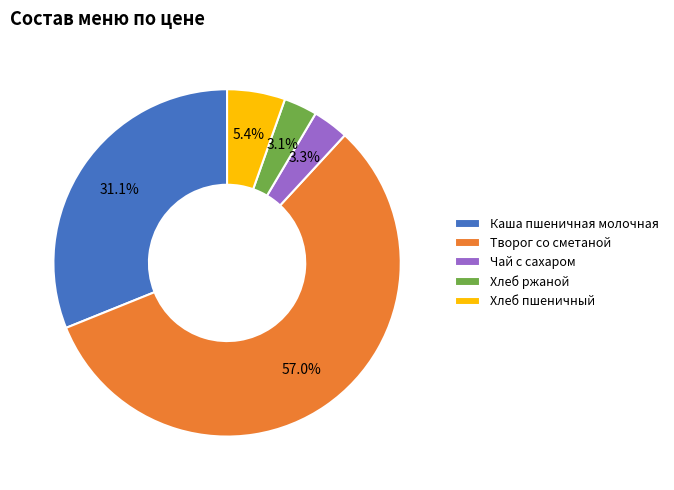

What portion of the pie excludes Чай с сахаром?

96.7%